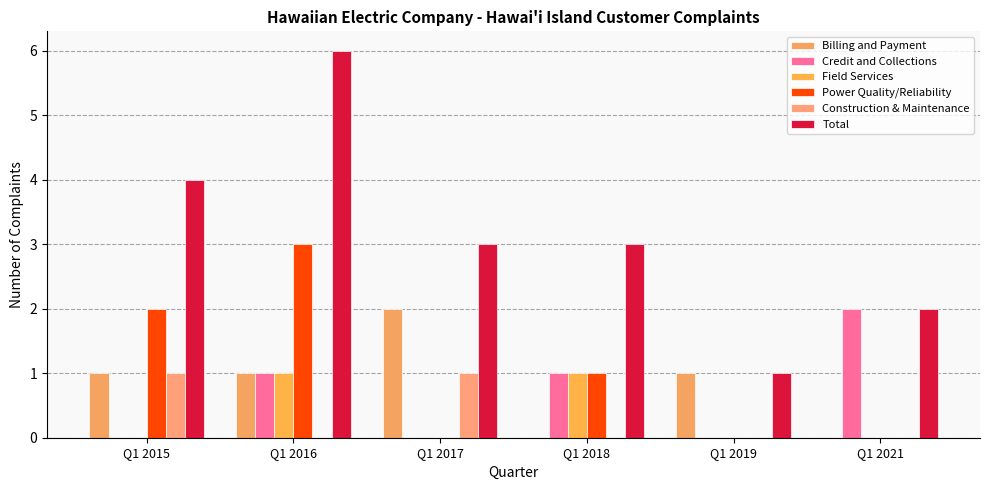

Reading left to right, extract all data points from this chart.

Billing and Payment: 1	1	2	0	1	0
Credit and Collections: 0	1	0	1	0	2
Field Services: 0	1	0	1	0	0
Power Quality/Reliability: 2	3	0	1	0	0
Construction & Maintenance: 1	0	1	0	0	0
Total: 4	6	3	3	1	2